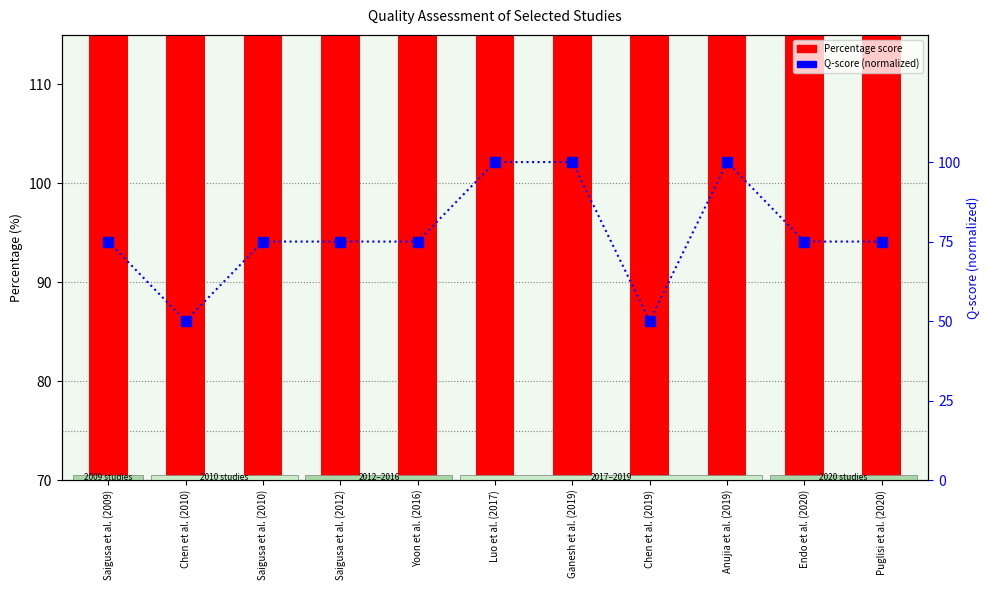

How many categories are shown in the chart?

11